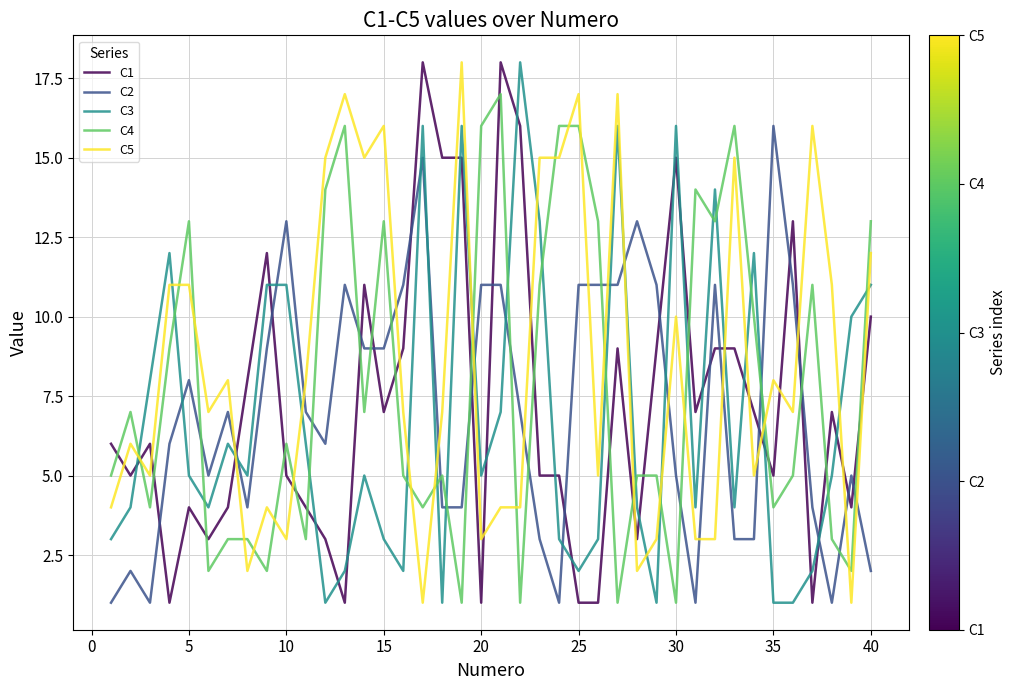

Which series ends up on top after the final intersection of C2 and C4?

C4